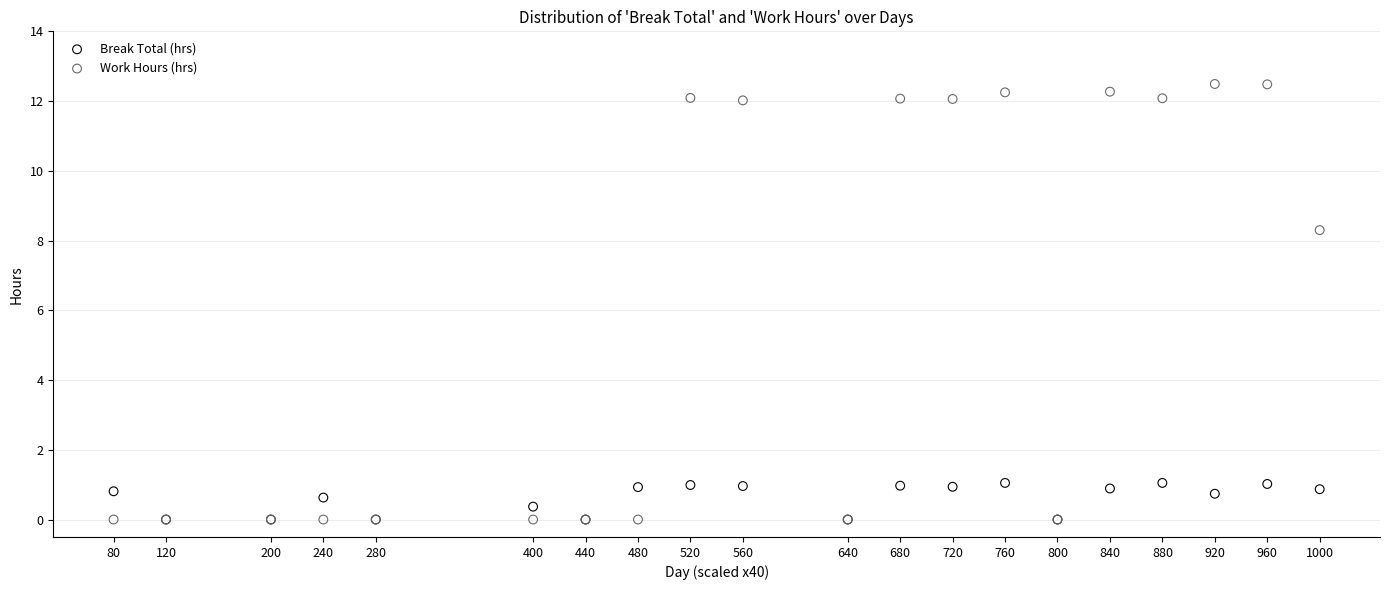

In the Work Hours (hrs) series, what Y value is closest to 6?

8.3